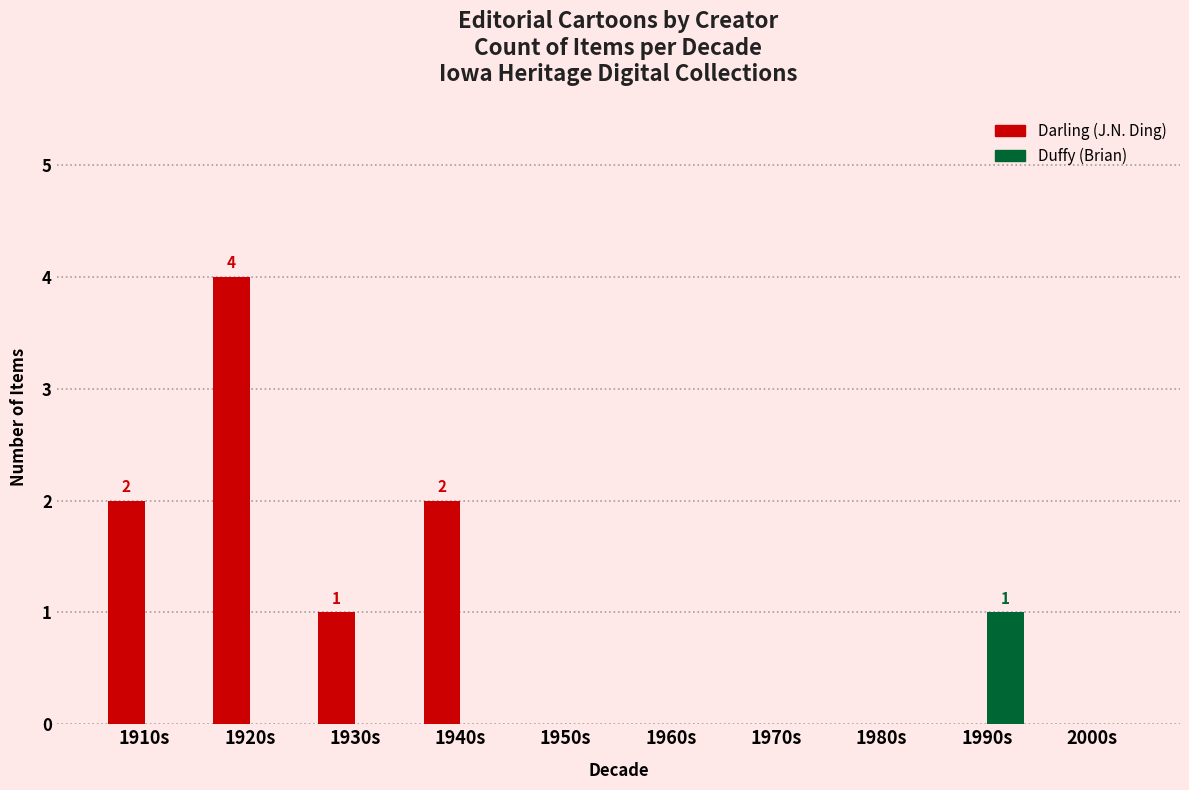

Between 1990s and 2000s, which series saw the biggest shift?

Duffy (Brian)